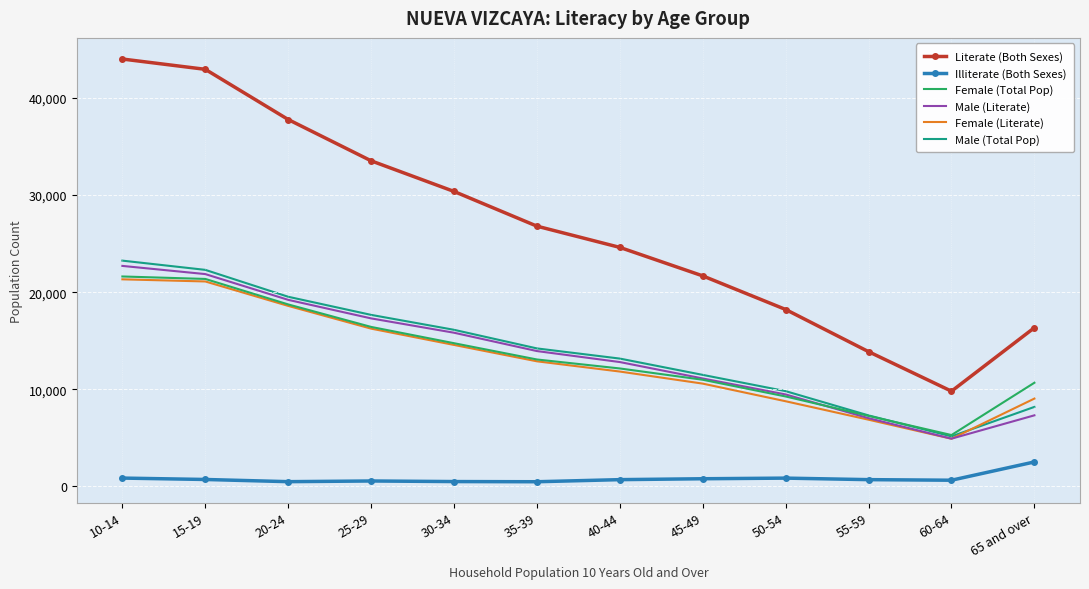

Is the value of Male (Total Pop) at 60-64 greater than the value of Female (Total Pop) at 25-29?

No